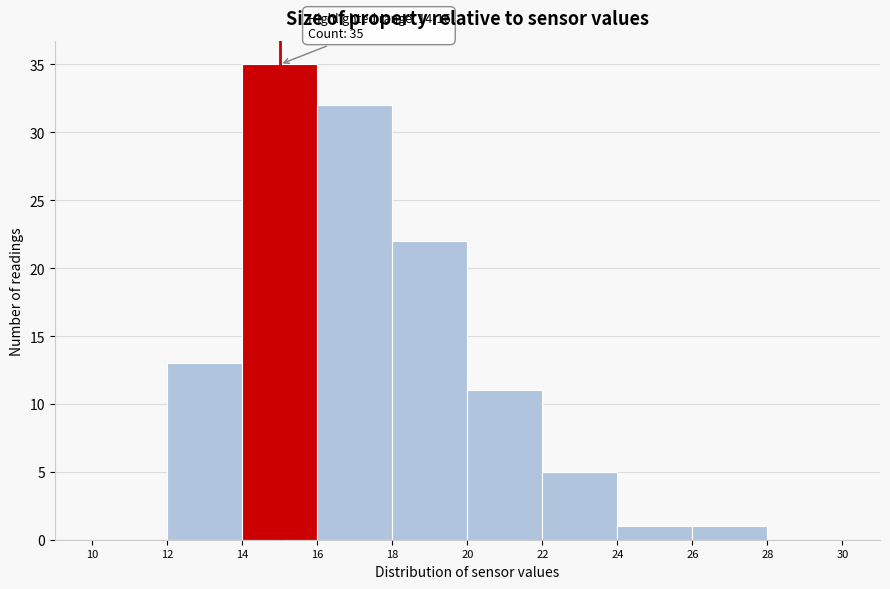

Which range on the x-axis has the tallest bar?

14 to 16